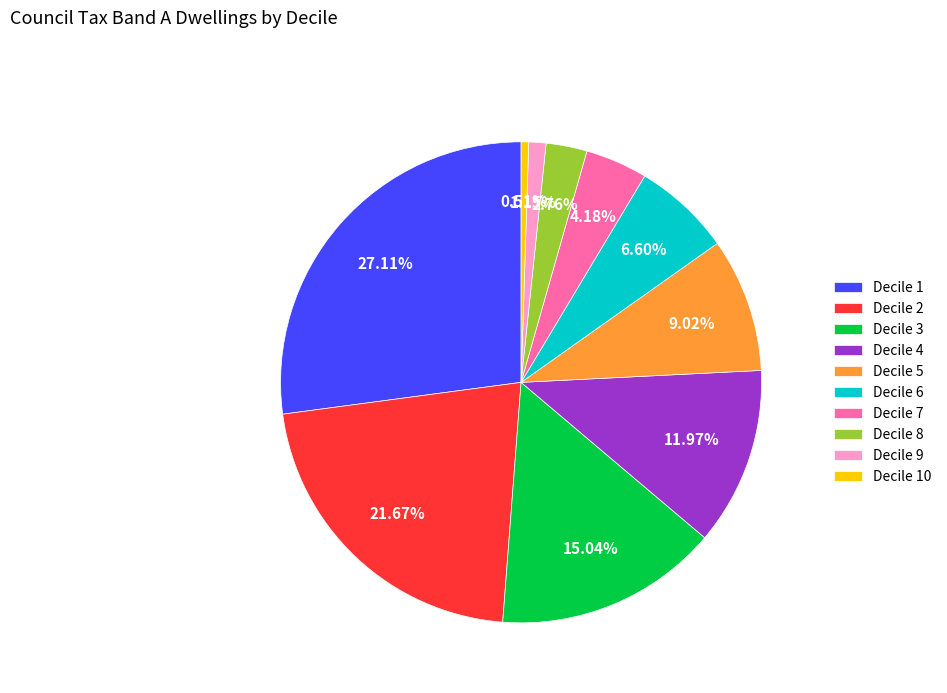

Is Decile 7 the majority of the pie?

No